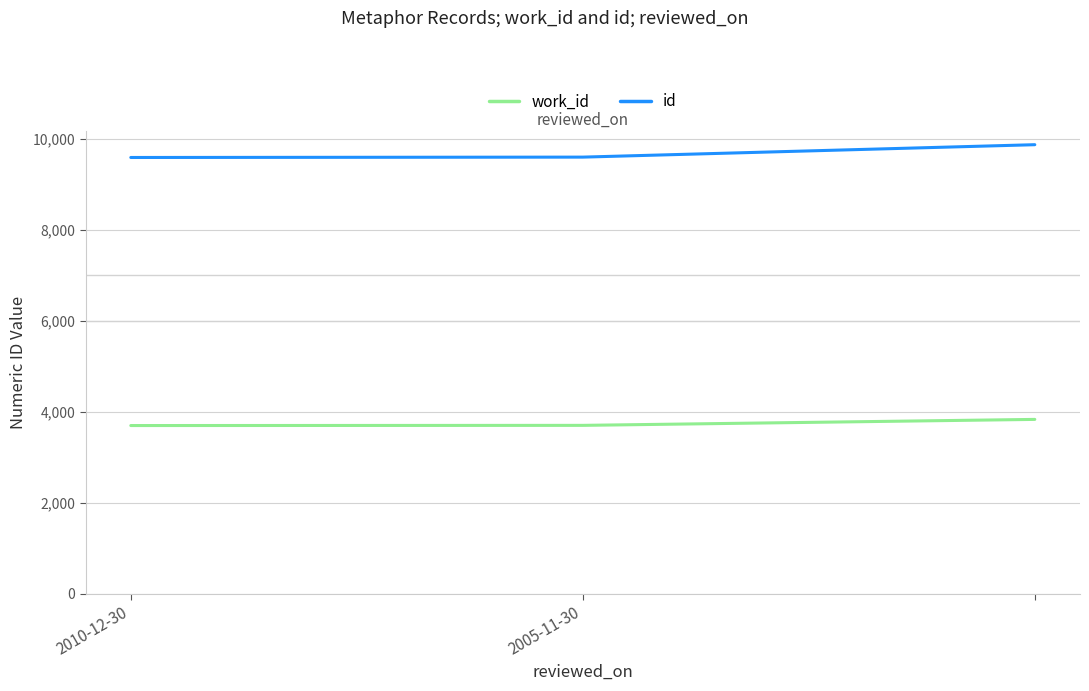

Which series has the largest total across all categories?

id